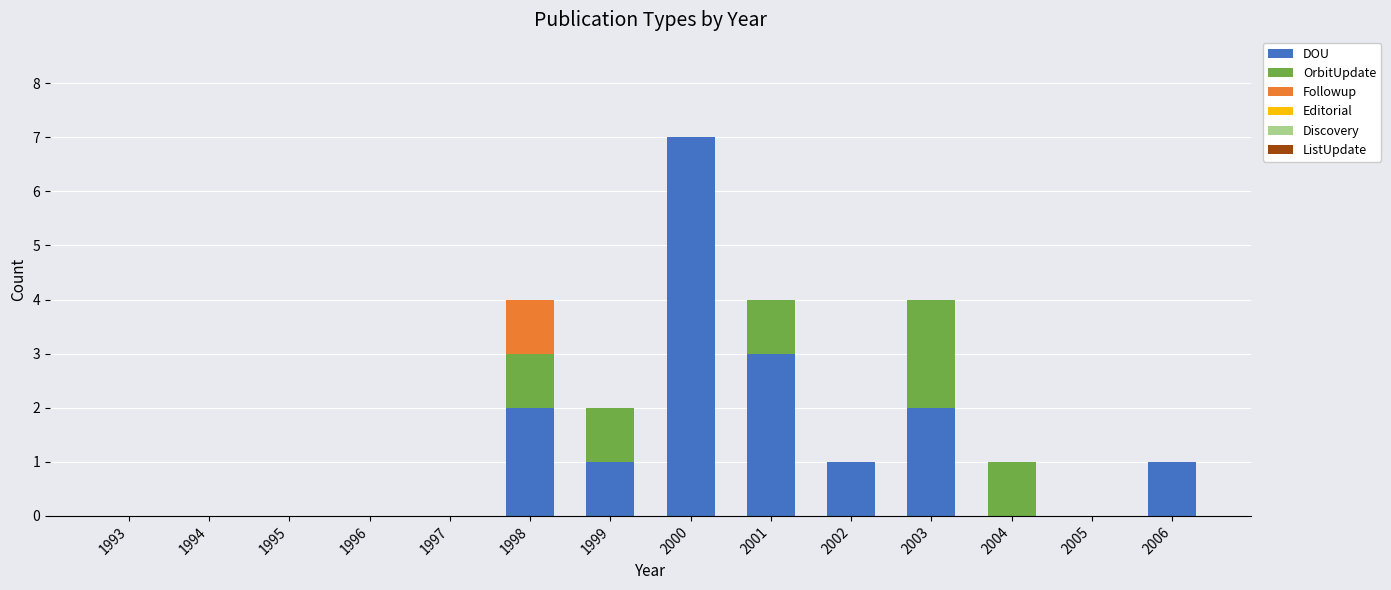

At which category is the sum across all series the highest?

2000